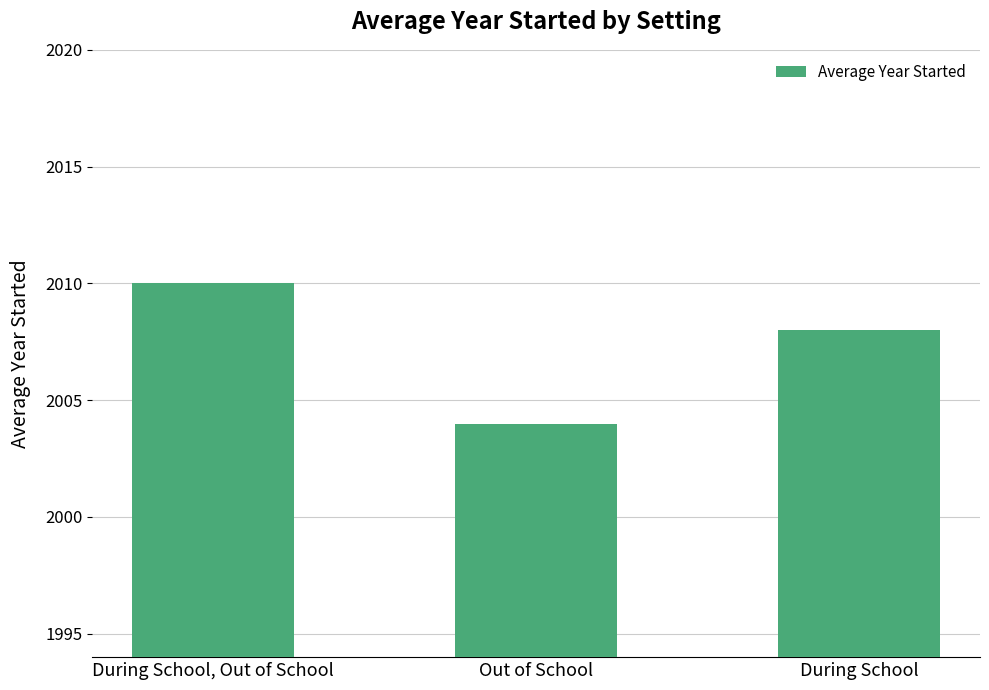

How many values are below 2008?

1